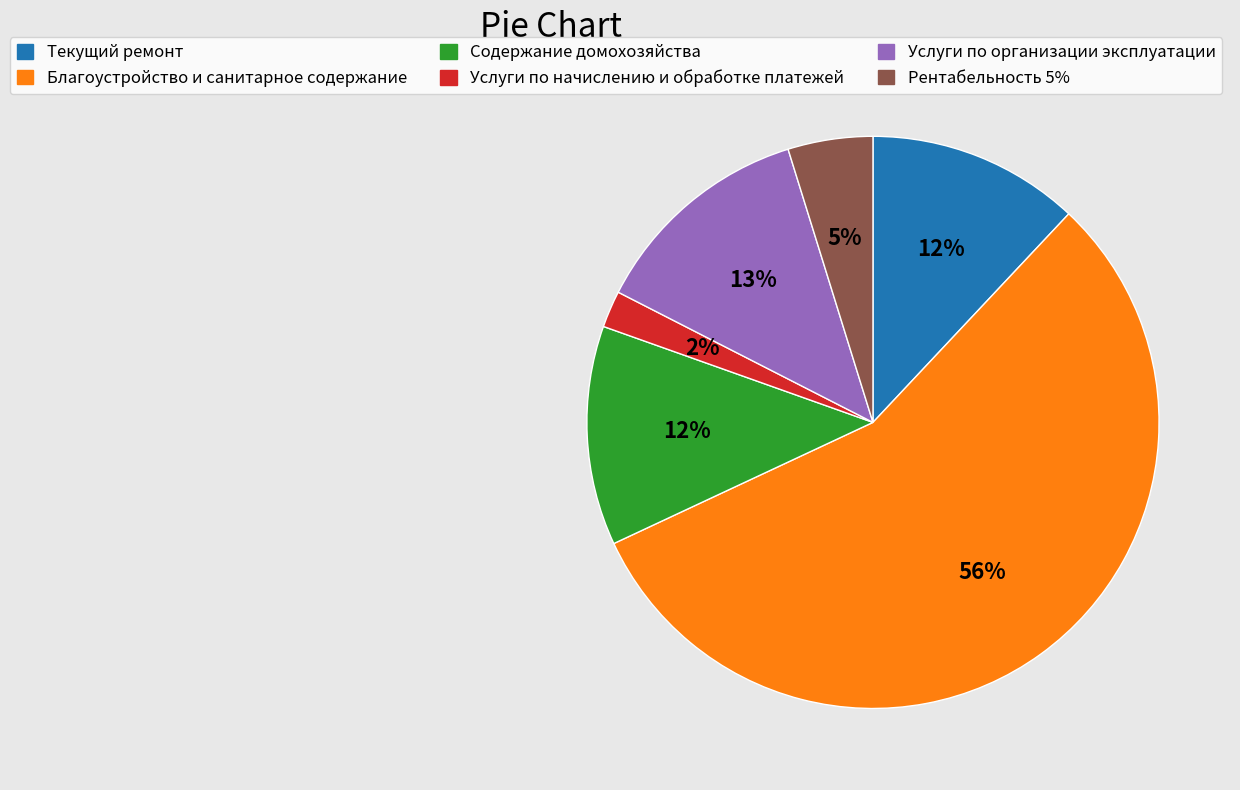

The Текущий ремонт slice represents 12% of the pie. True or false?

True